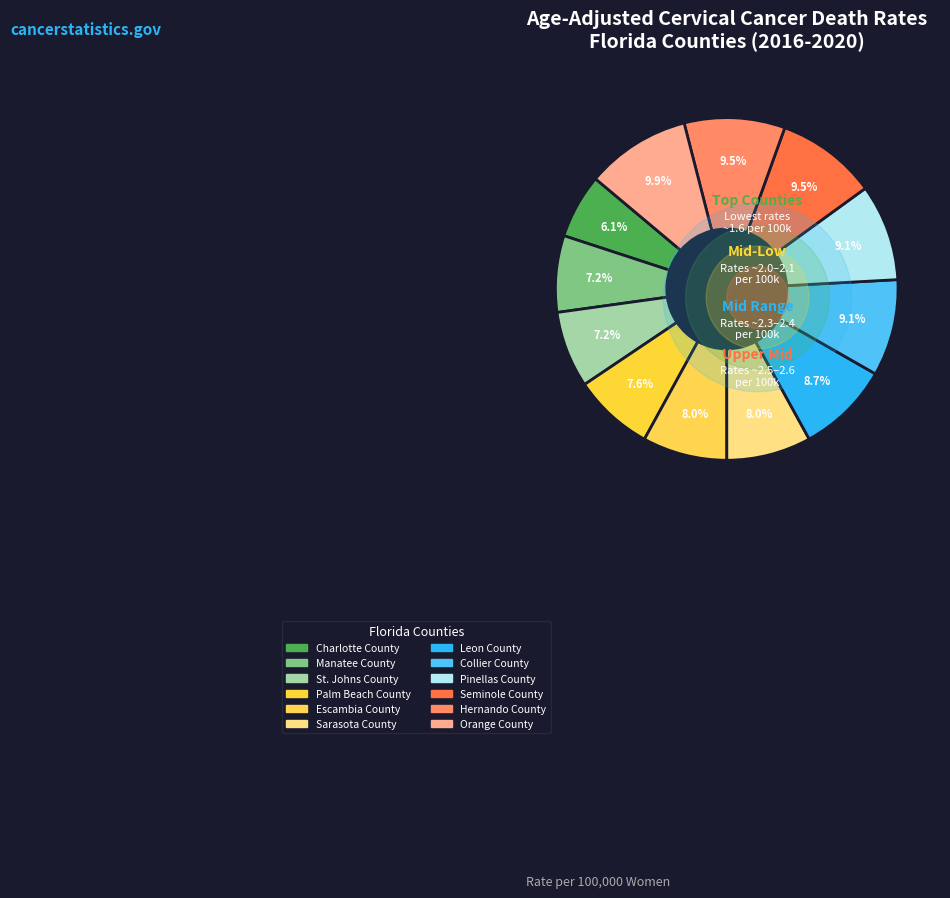

To the nearest percent, what is the difference between the largest and smallest slice percentages?

4%